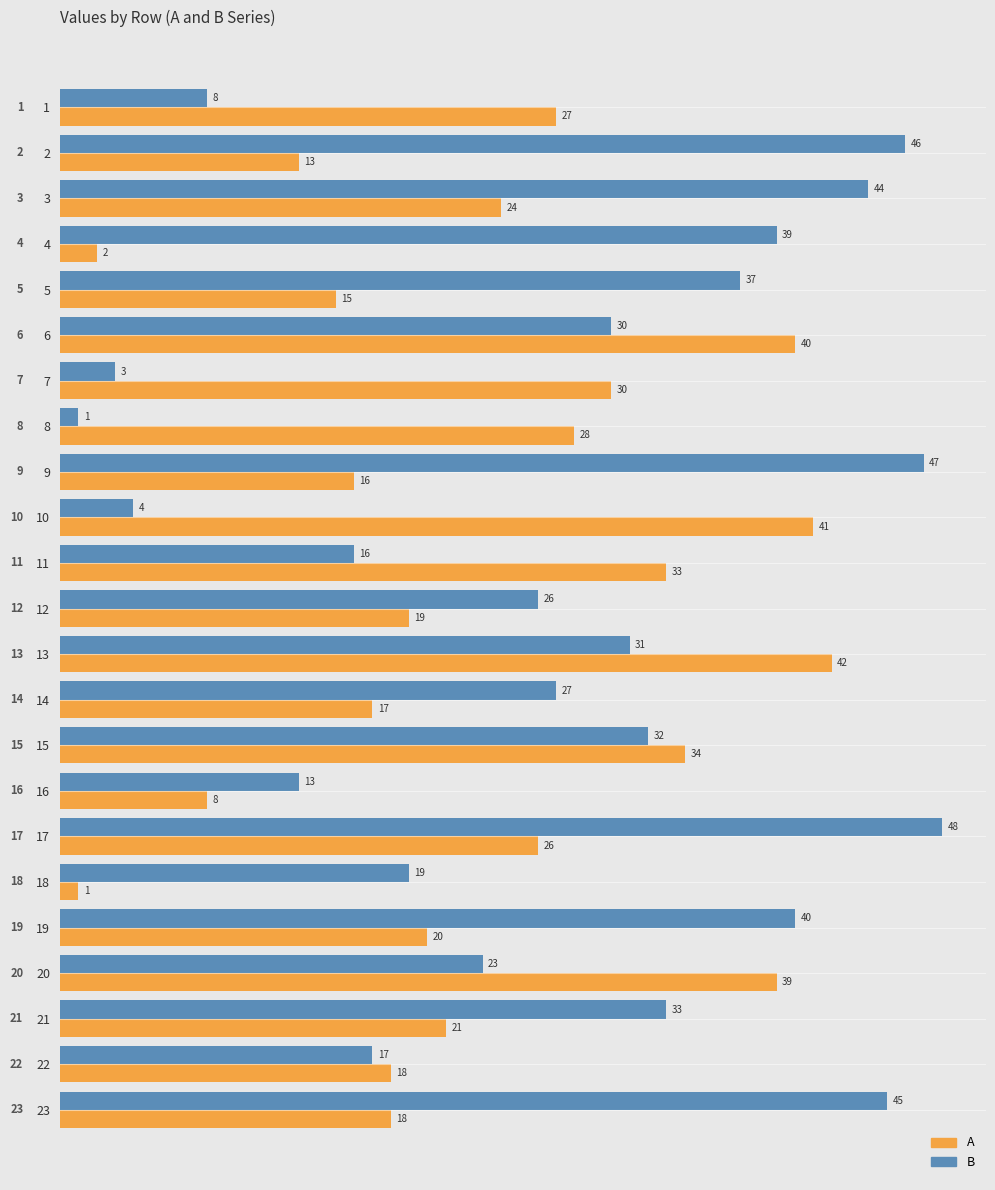

Rank the series by their maximum value, from highest to lowest.

B, A